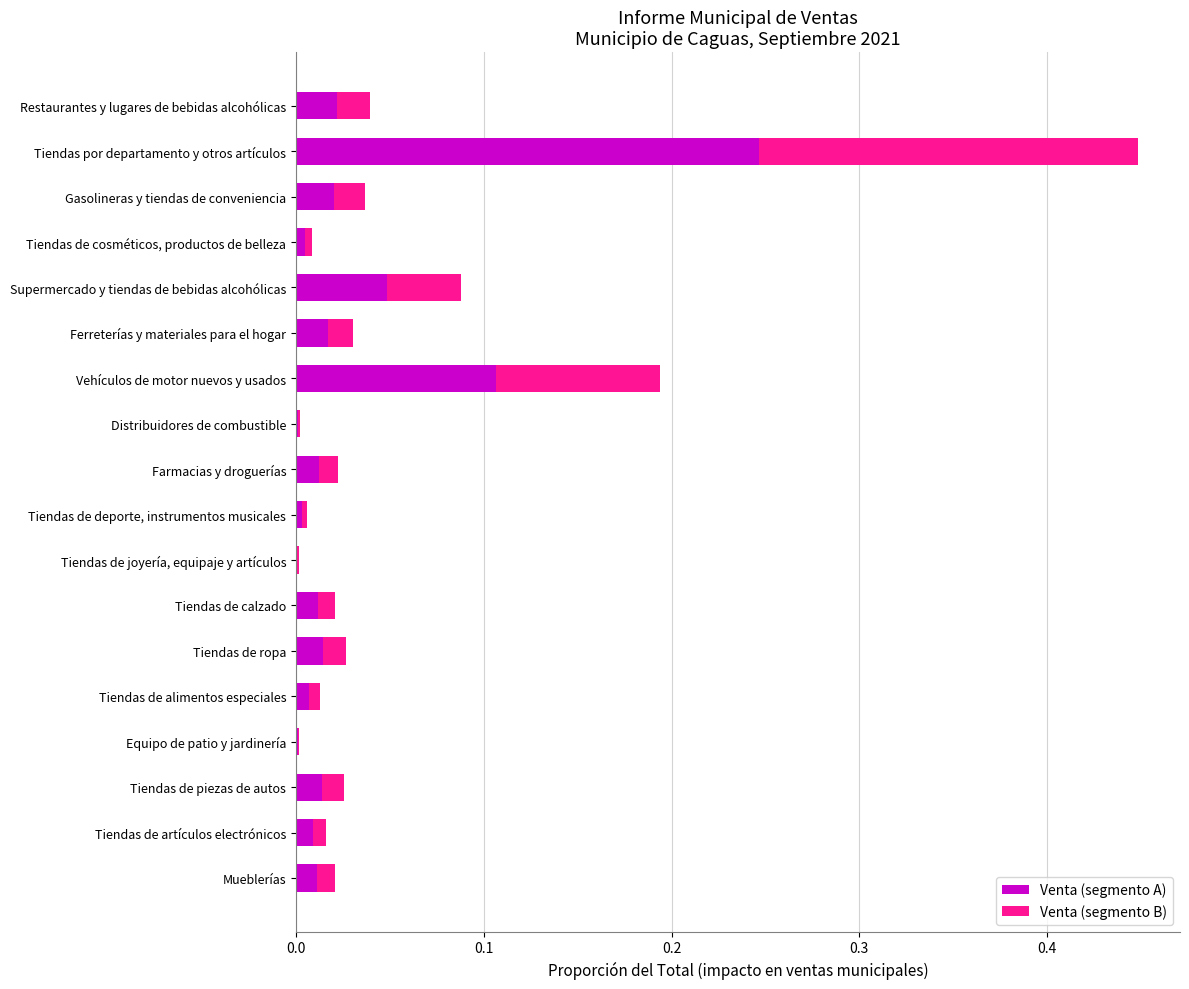

At which category is the sum across all series the highest?

Tiendas por departamento y otros artículos